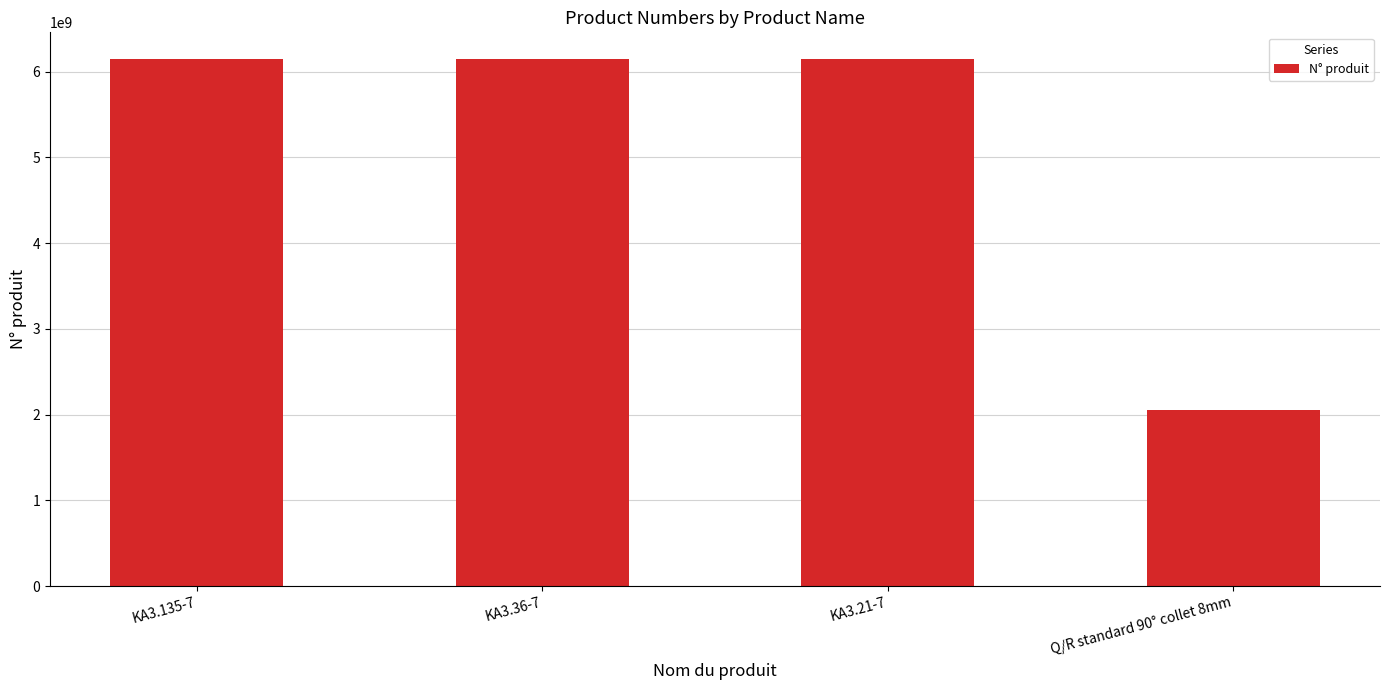

What is the value of the 1st bar from the left?

6151705220